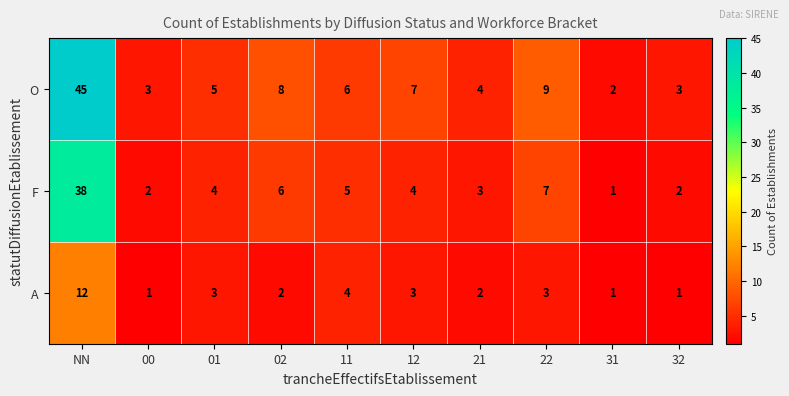

What is the greatest value displayed?

45